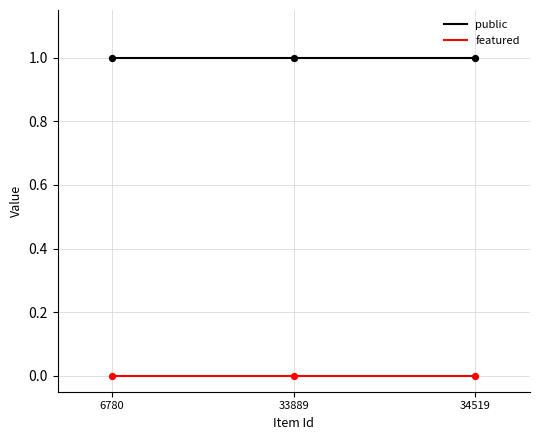

At how many categories does at least one series exceed 0?

3